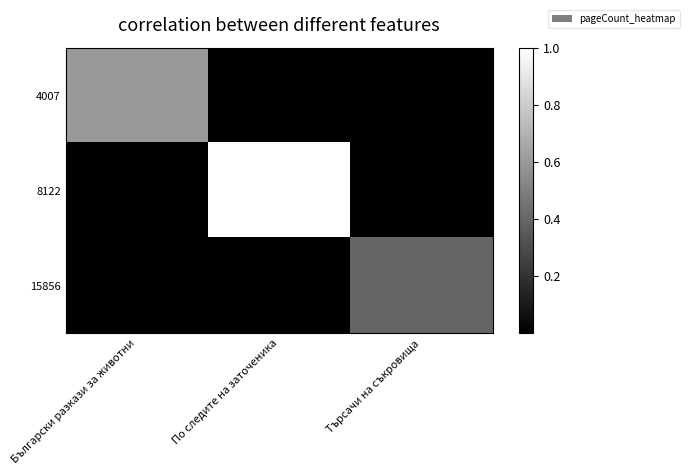

Reading right to left, list all the values displayed in this chart.

4007: Търсачи на съкровища=0.0	По следите на заточеника=0.0	Български разкази за животни=0.6
8122: Търсачи на съкровища=0.0	По следите на заточеника=1.0	Български разкази за животни=0.0
15856: Търсачи на съкровища=0.4	По следите на заточеника=0.0	Български разкази за животни=0.0